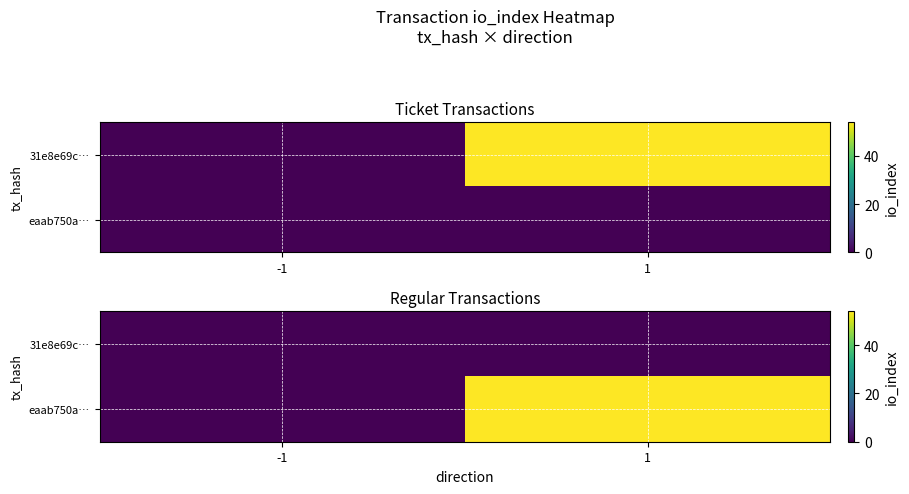

At which category does the chart reach its minimum across all series?

-1